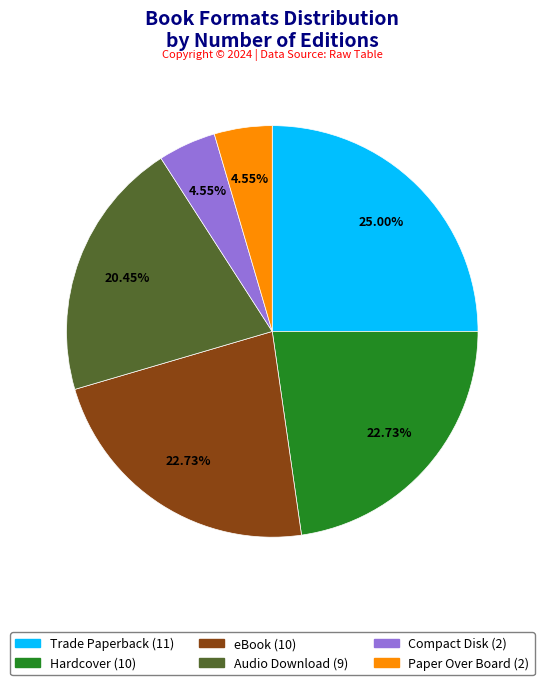

What is the total percentage of eBook and Trade Paperback?

47.7%